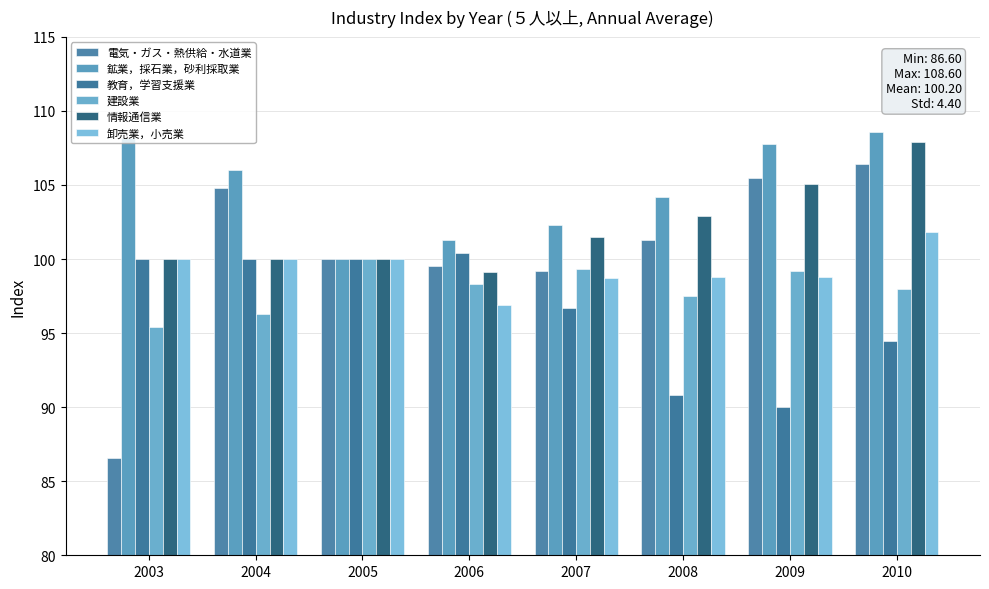

What is the sum of all 情報通信業 values?

816.5